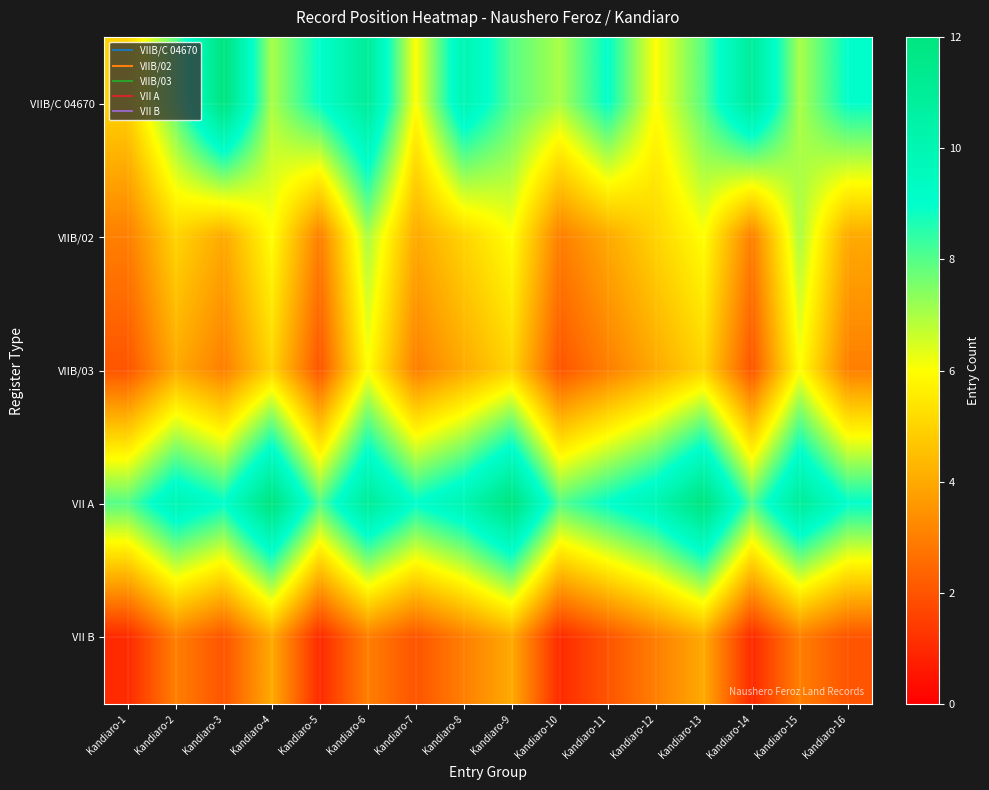

List the series in order of their peak value, lowest first.

VII B, VIIB/03, VIIB/02, VIIB/C 04670, VII A